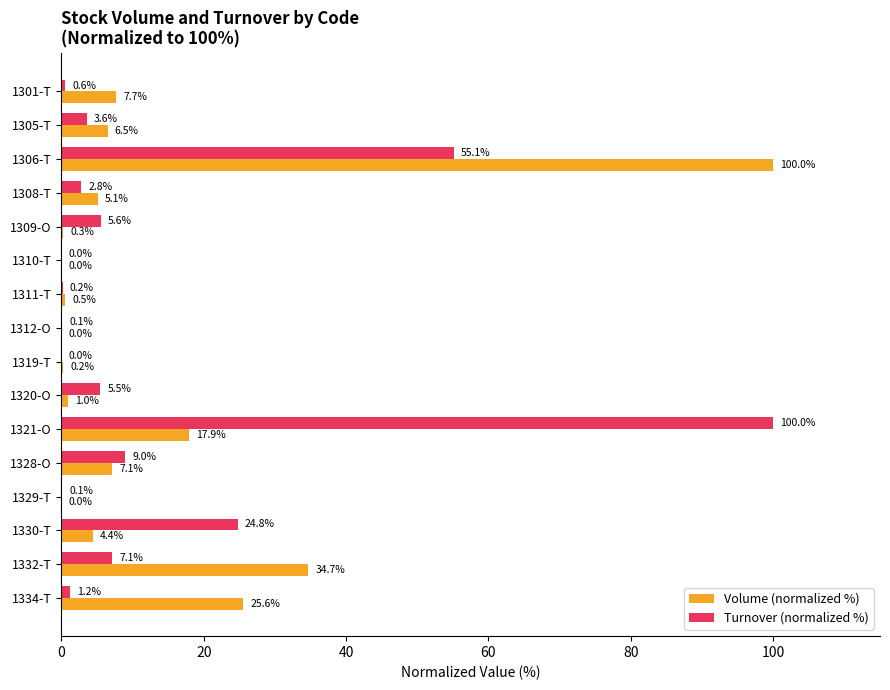

Which series has the largest total across all categories?

Turnover (normalized %)